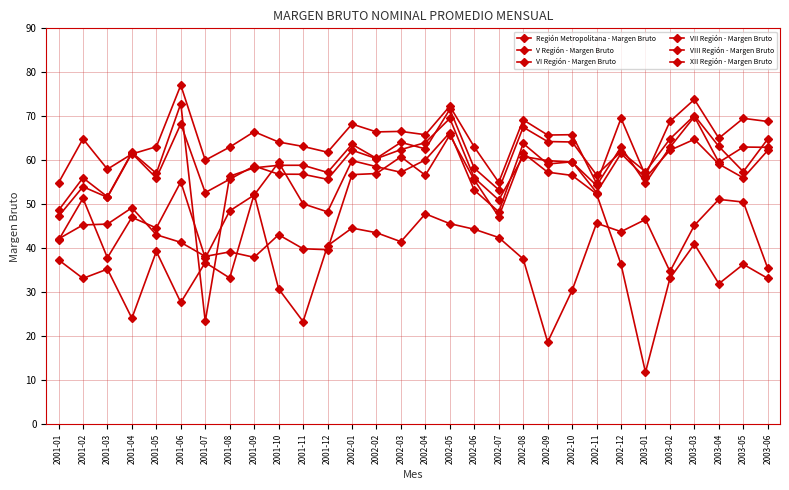

How many lines are shown in the chart?

6